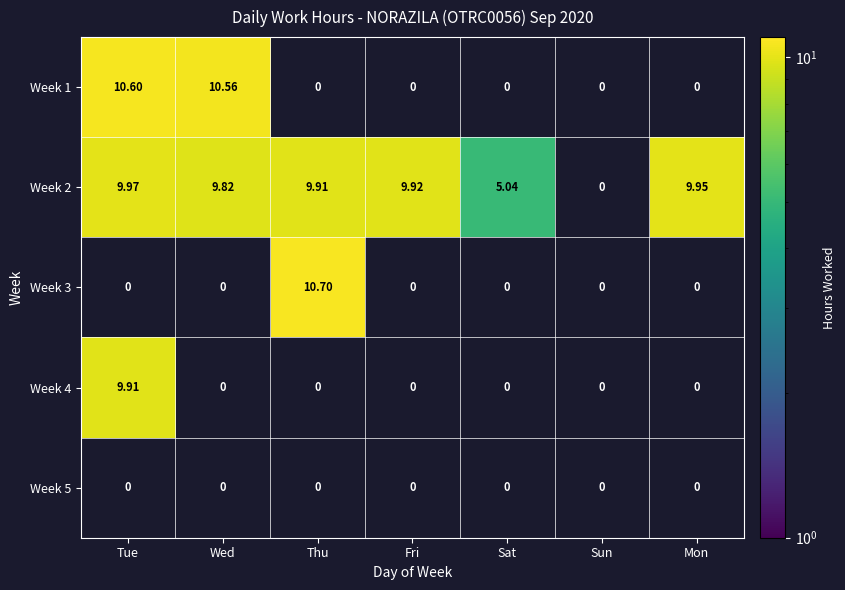

Is the value of Week 2 at Mon greater than the value of Week 3 at Tue?

Yes